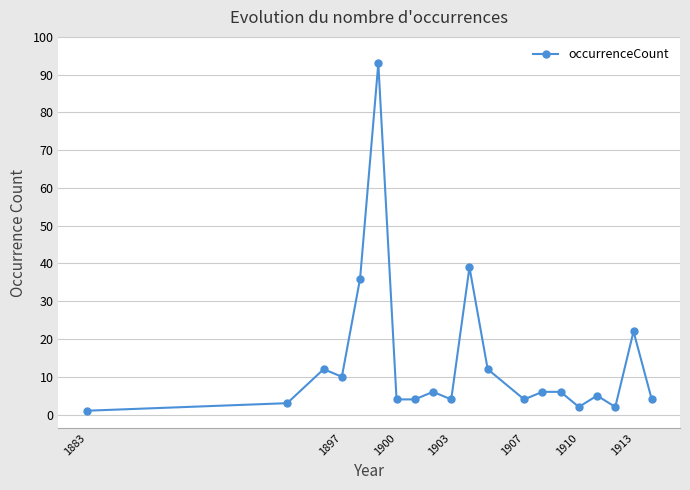

Reading left to right, what are all the values shown in this chart?

1	3	12	10	36	93	4	4	6	4	39	12	4	6	6	2	5	2	22	4